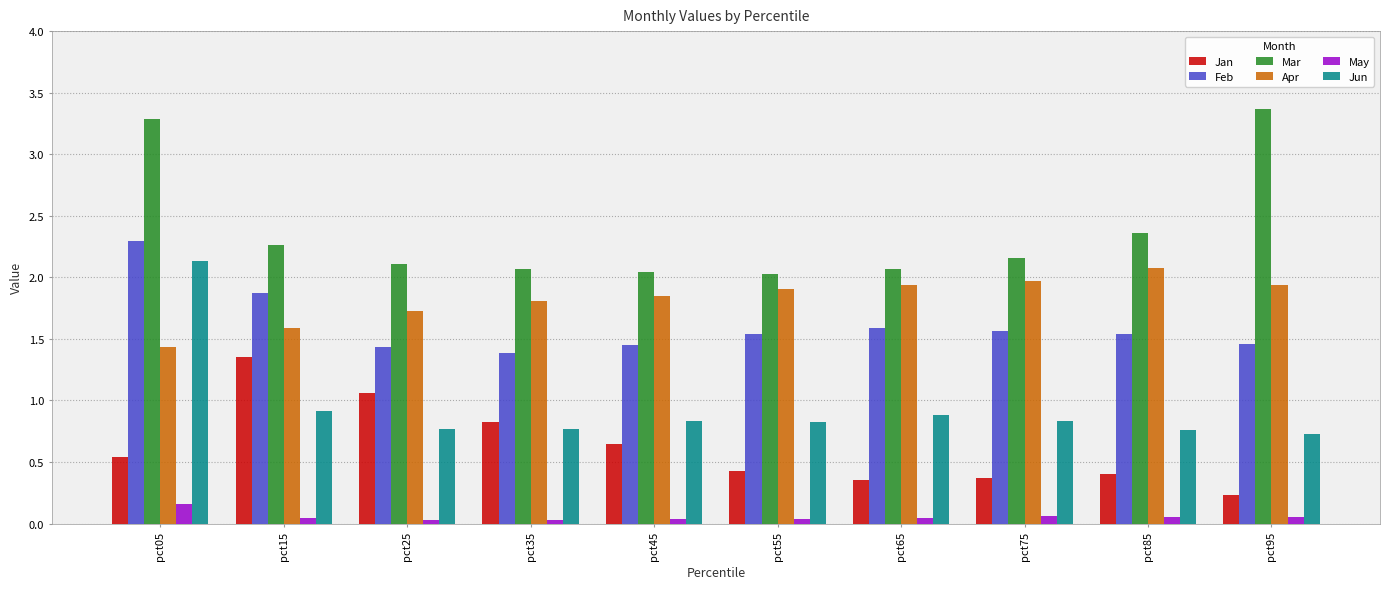

Which label corresponds to the largest value in the chart?

pct95